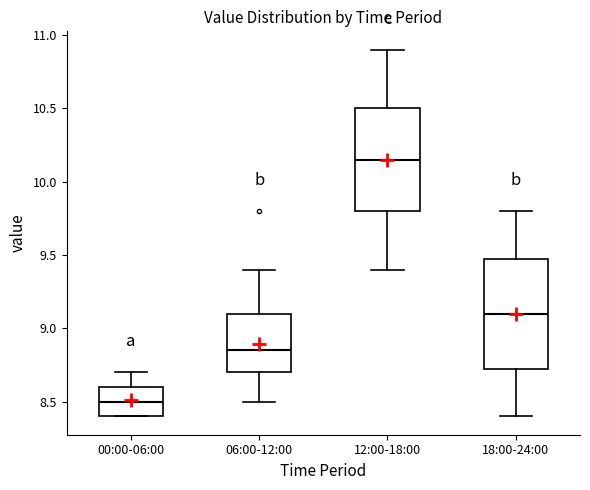

Reading left to right, read every box against the y-axis: the position of its median line, the range the box covers, and the ends of its whiskers. The values are not printed on the chart, so give them approximately, as read against the axis.

00:00-06:00: median 8.50, box 8.40 to 8.60, whiskers 8.40 to 8.70
06:00-12:00: median 8.85, box 8.70 to 9.10, whiskers 8.50 to 9.40
12:00-18:00: median 10.15, box 9.80 to 10.50, whiskers 9.40 to 10.90
18:00-24:00: median 9.10, box 8.75 to 9.50, whiskers 8.40 to 9.80